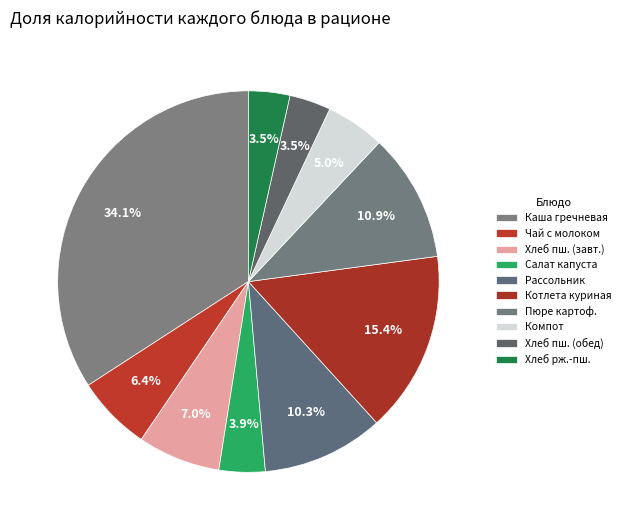

Count the number of slices in the pie.

10